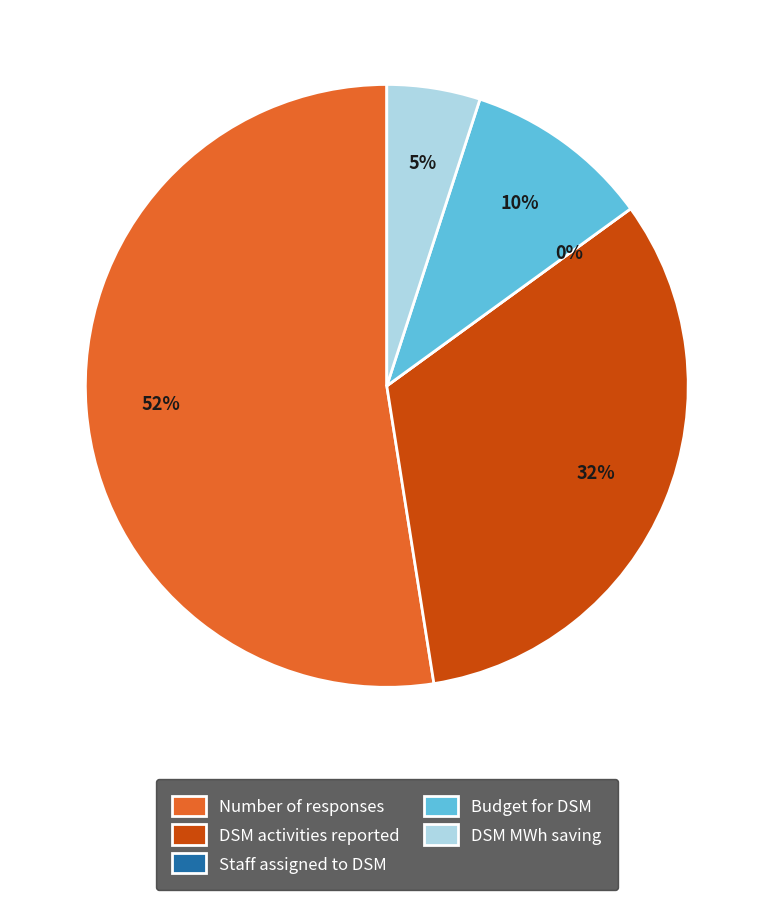

Does any single category account for the majority?

Yes